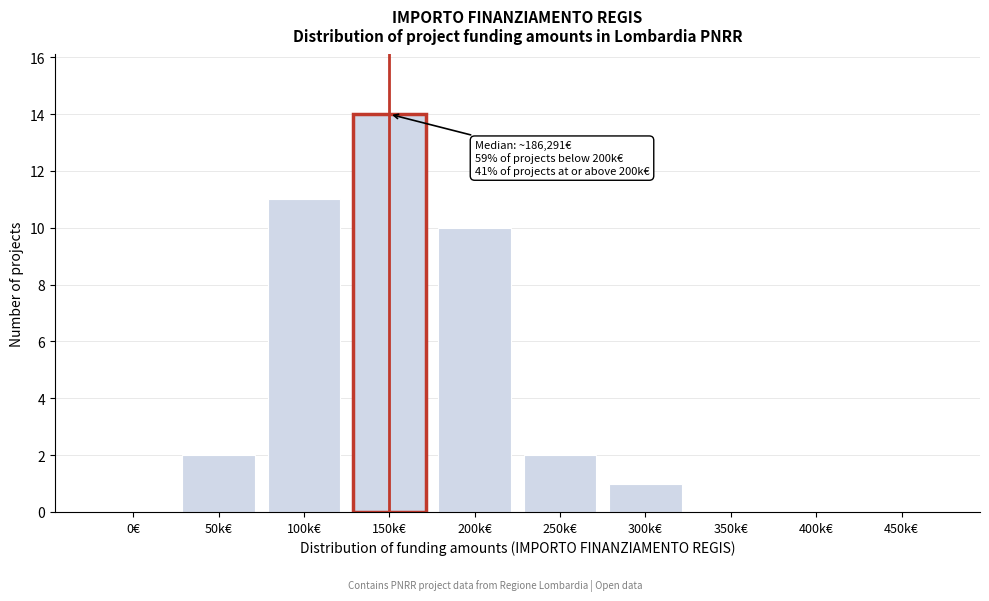

Reading left to right, list all the values displayed in this chart.

0€=0	50k€=2	100k€=11	150k€=14	200k€=10	250k€=2	300k€=1	350k€=0	400k€=0	450k€=0